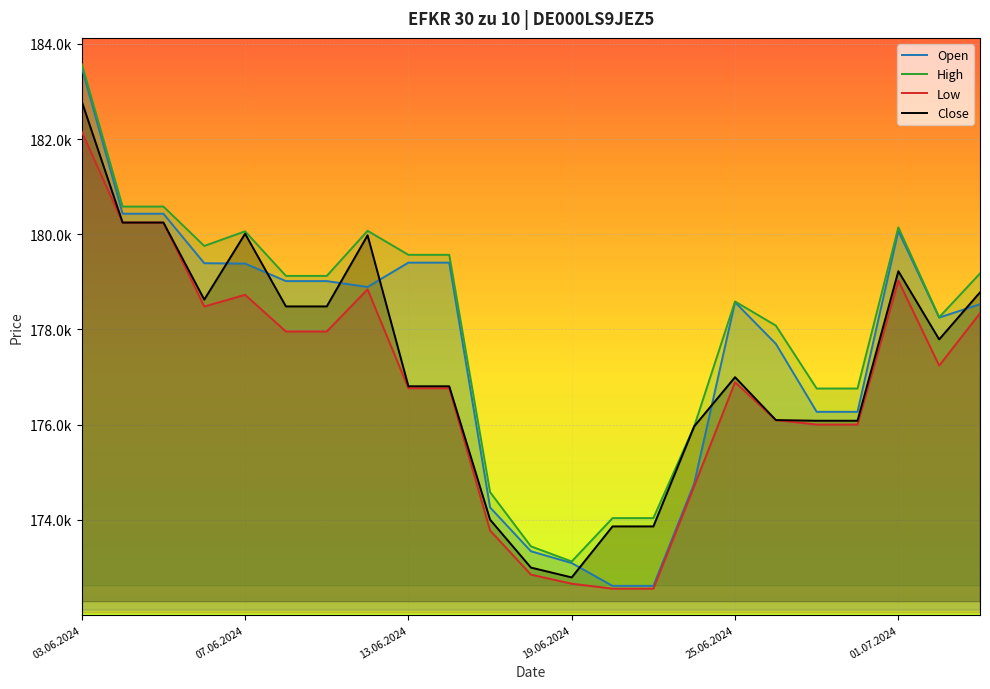

Between 25.06.2024 and 21, which is larger?

25.06.2024